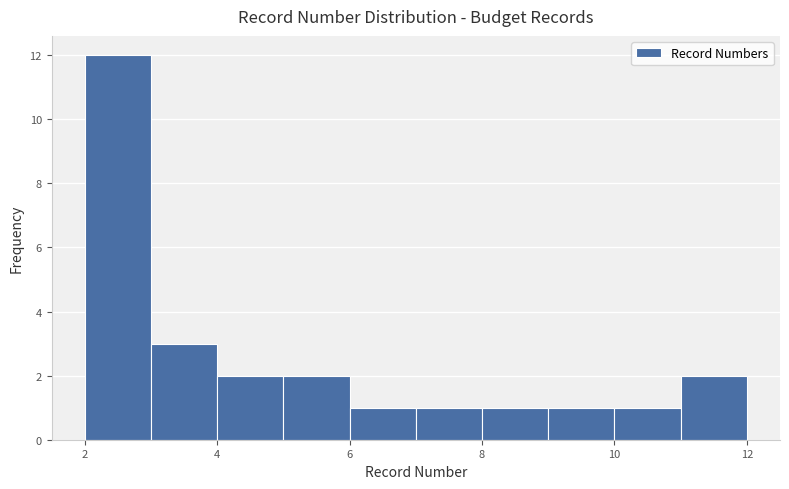

Reading left to right, transcribe this chart: for each bar, give the range it covers on the x-axis and its height. The values are not printed on the chart, so give them approximately, as read against the axis.

2 to 3: 12
3 to 4: 3
4 to 5: 2
5 to 6: 2
6 to 7: 1
7 to 8: 1
8 to 9: 1
9 to 10: 1
10 to 11: 1
11 to 12: 2